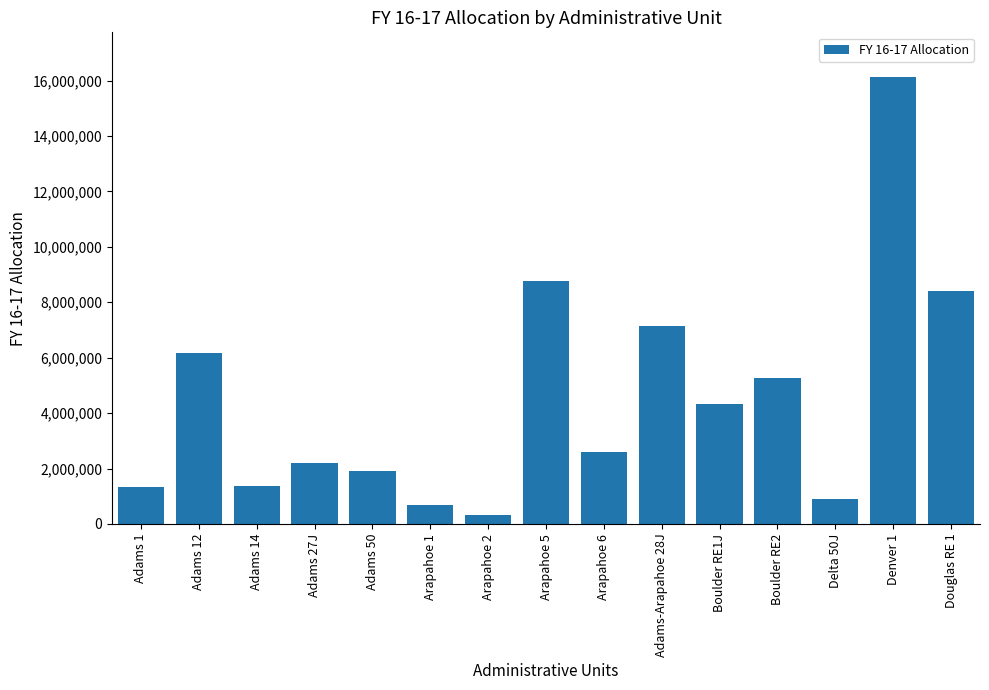

What value does the data have at Boulder RE2?

5256049